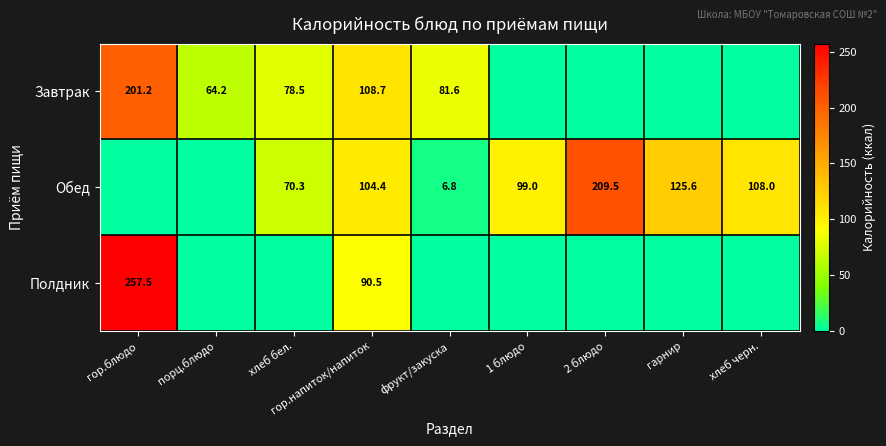

At which category is the sum across all series the highest?

гор.блюдо